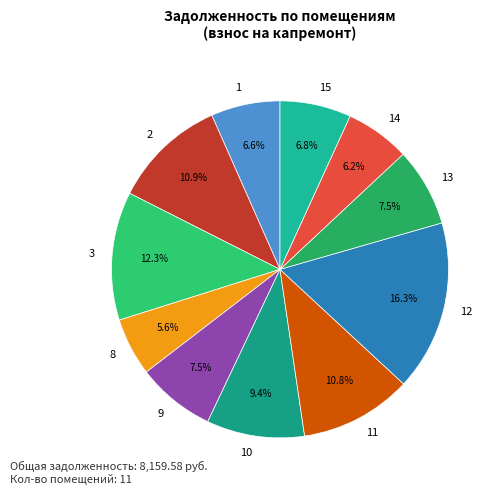

Does any single category account for the majority?

No